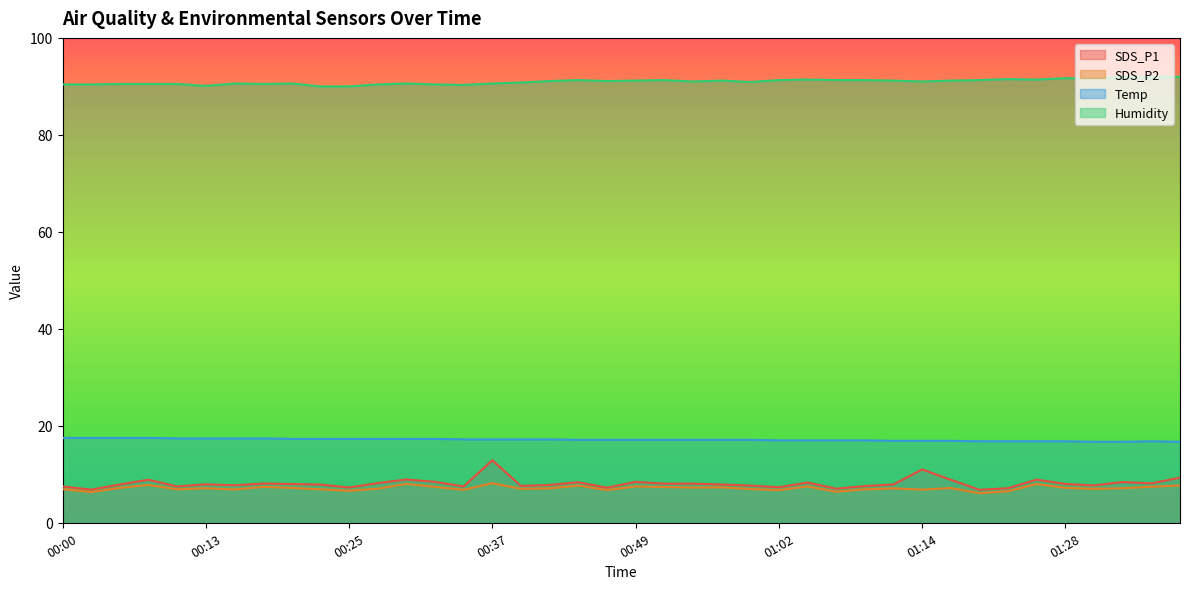

What is the maximum value shown in the chart?

92.0